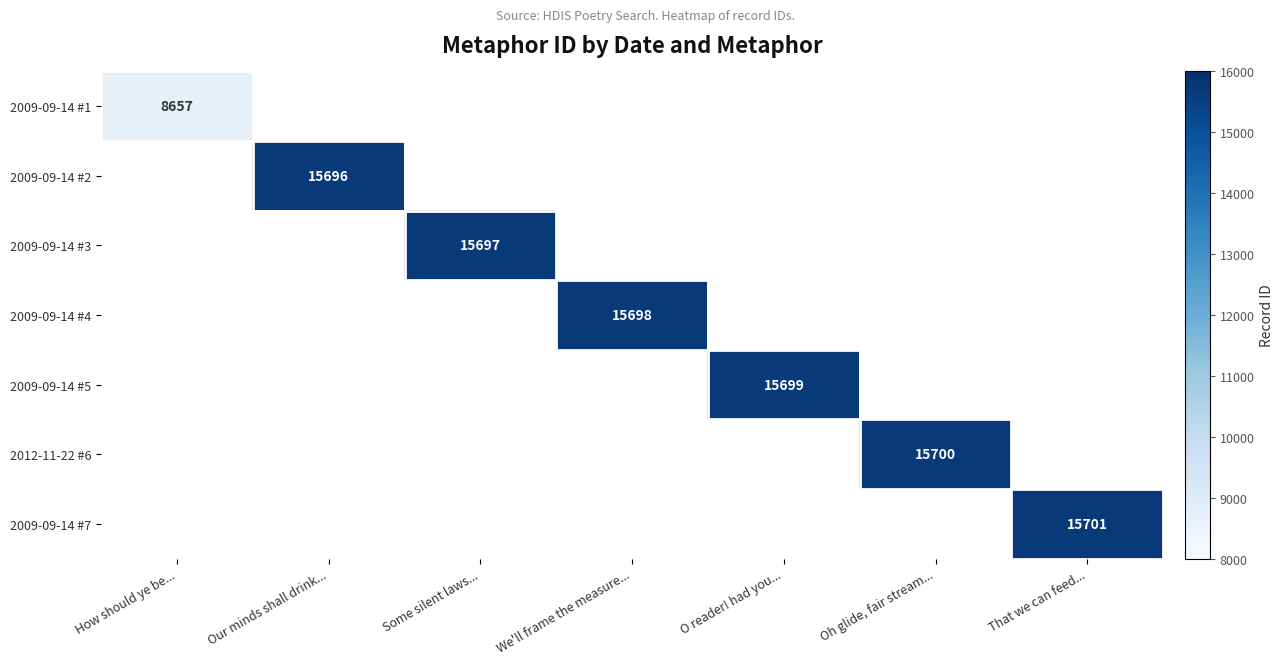

How many categories are shown in the chart?

7